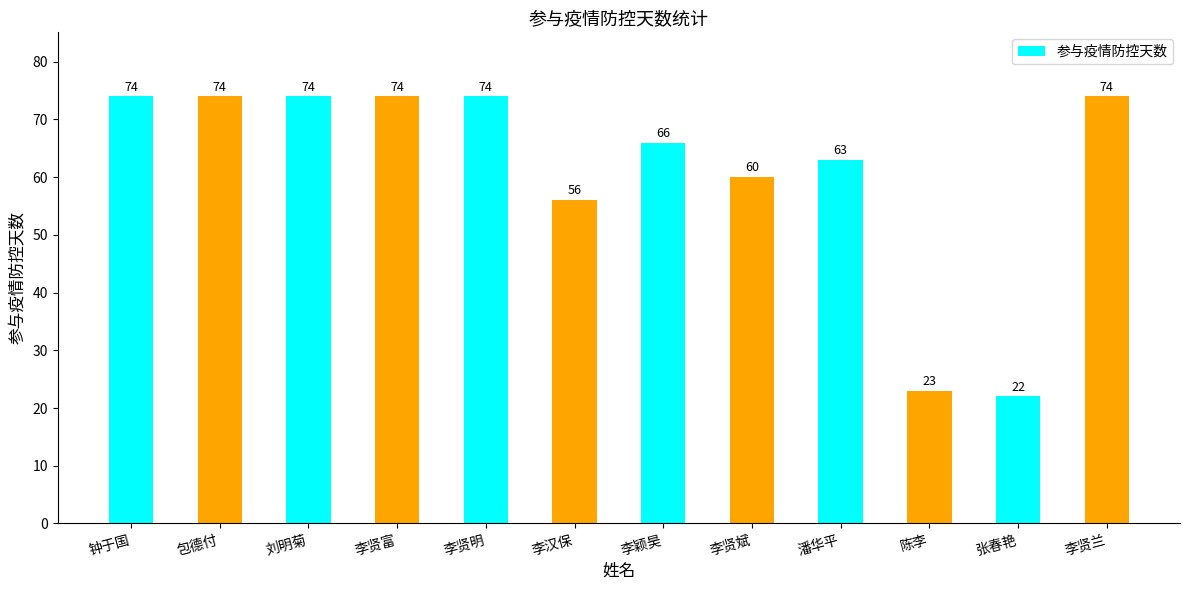

Reading left to right, list all the values displayed in this chart.

74	74	74	74	74	56	66	60	63	23	22	74